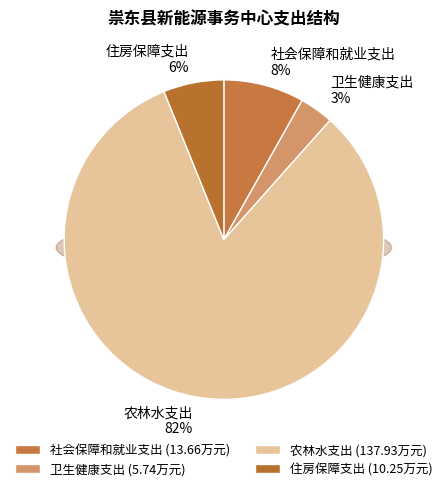

Which category has the smallest portion of the pie?

卫生健康支出